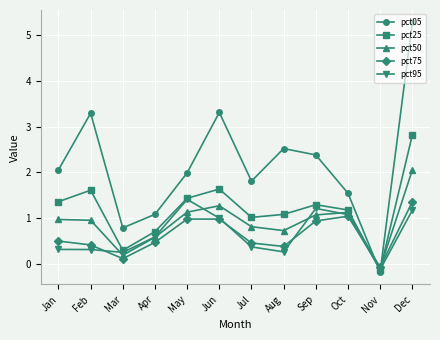

Which label corresponds to the largest value in the chart?

Dec